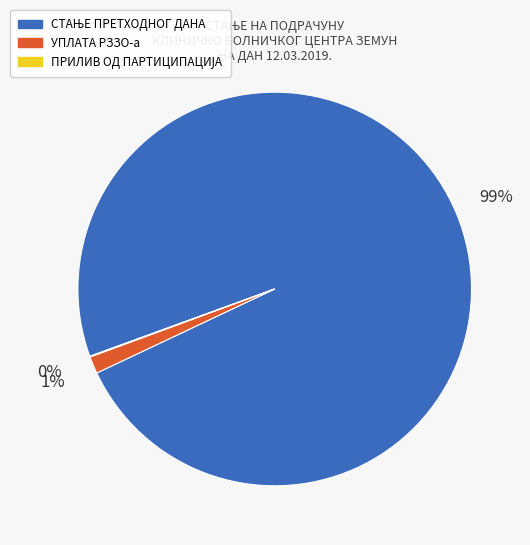

Does any single category account for the majority?

Yes